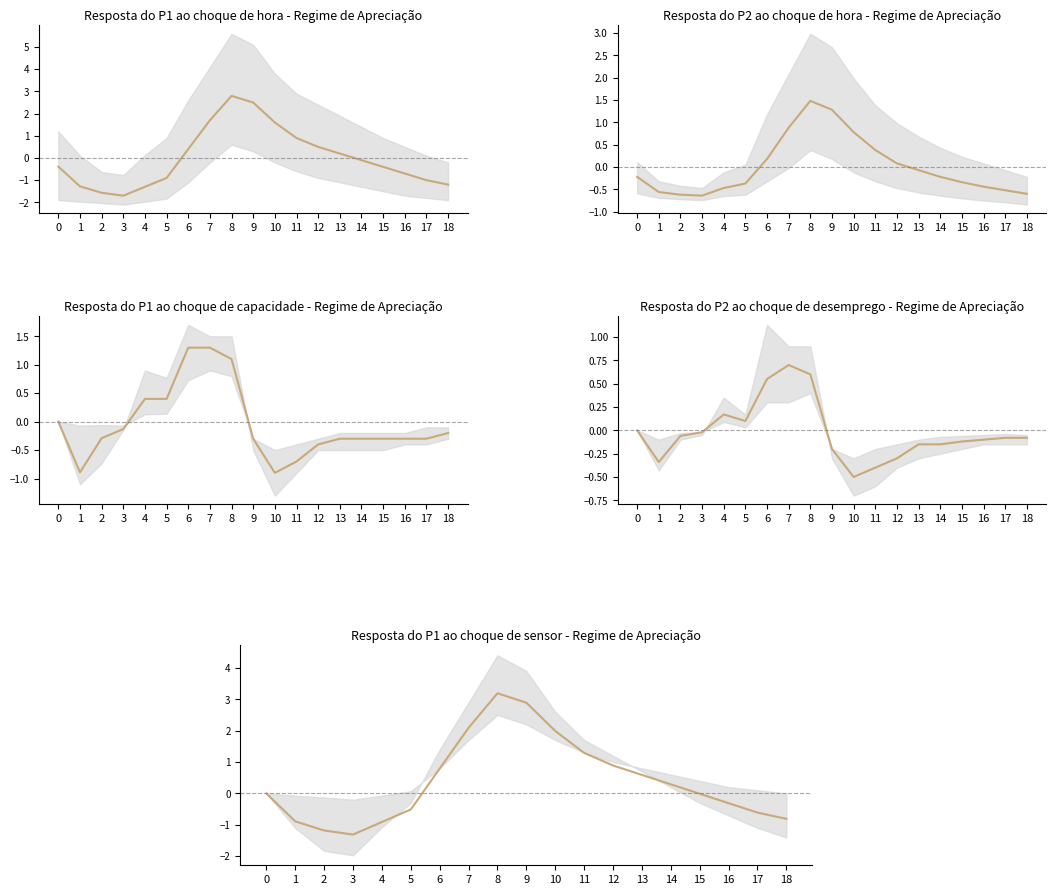

Is this an area chart (filled region under the line)?

No